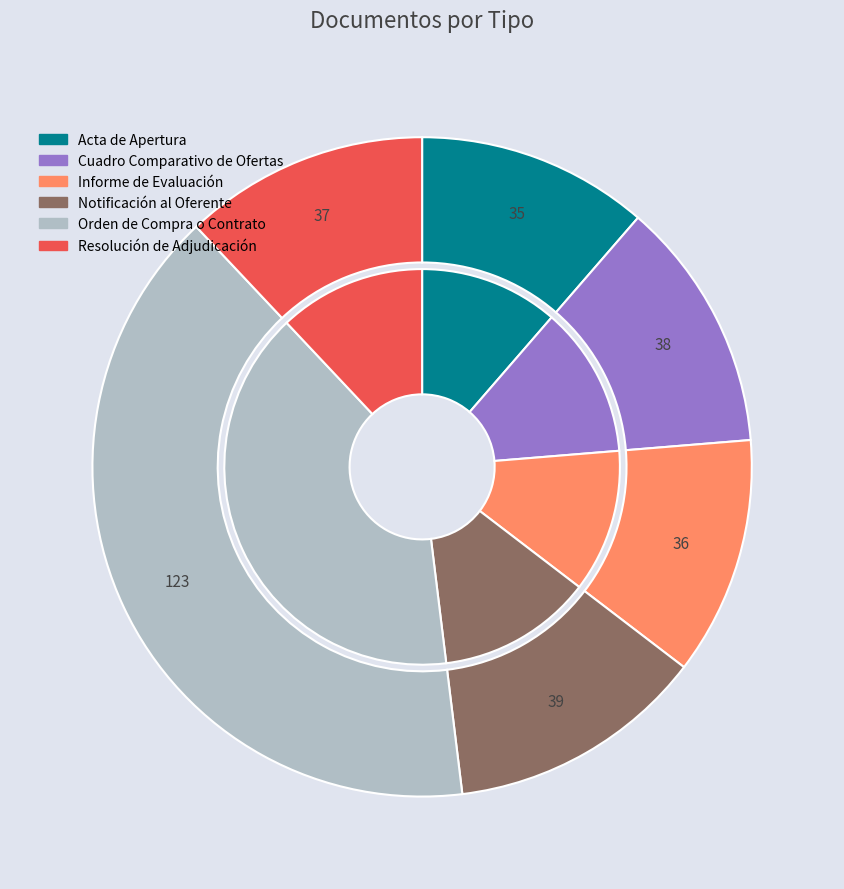

True or false: Orden de Compra o Contrato accounts for 30% of the total.

False